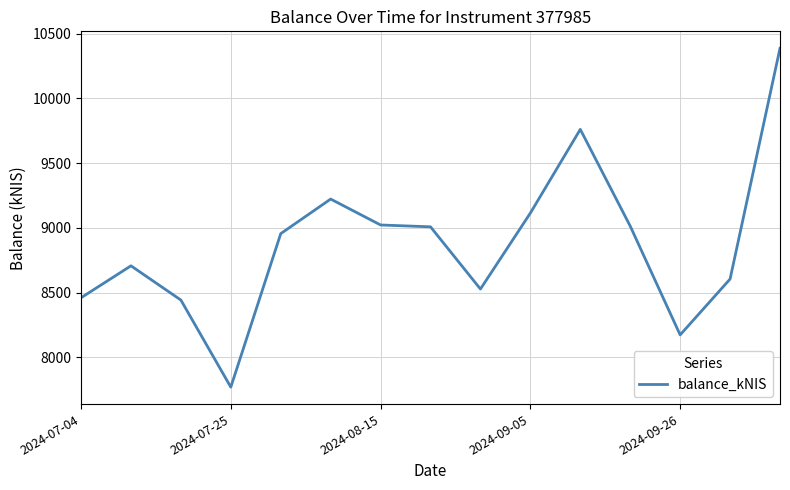

What is the smallest value displayed?

7771.0